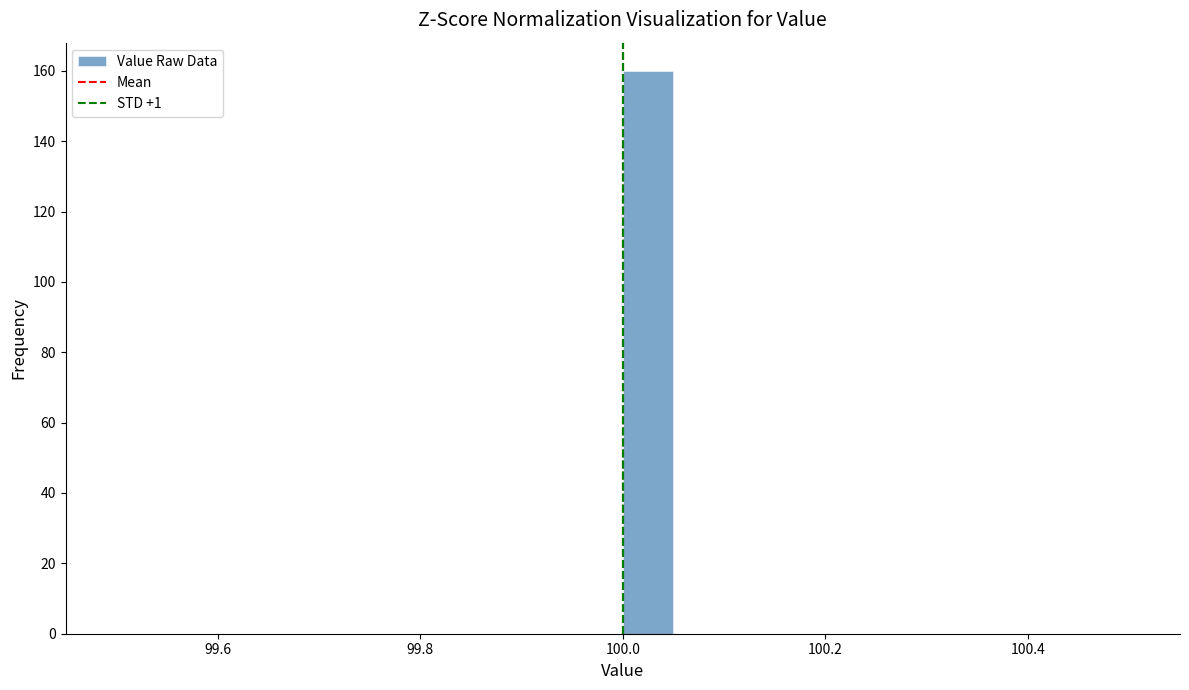

Read against the x-axis, roughly where is the centre of the tallest bar?

100.02